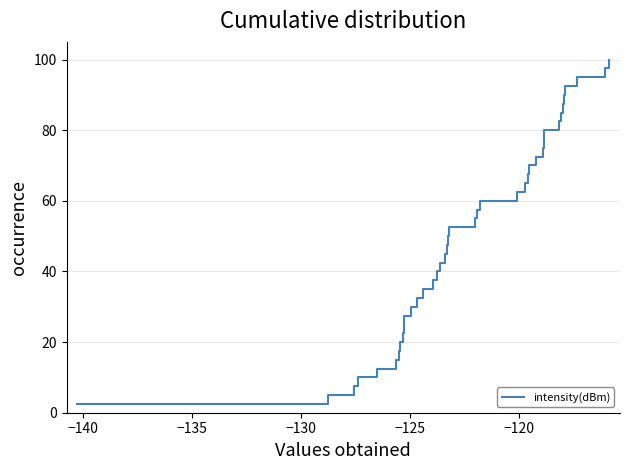

What is the smallest value displayed?

2.5